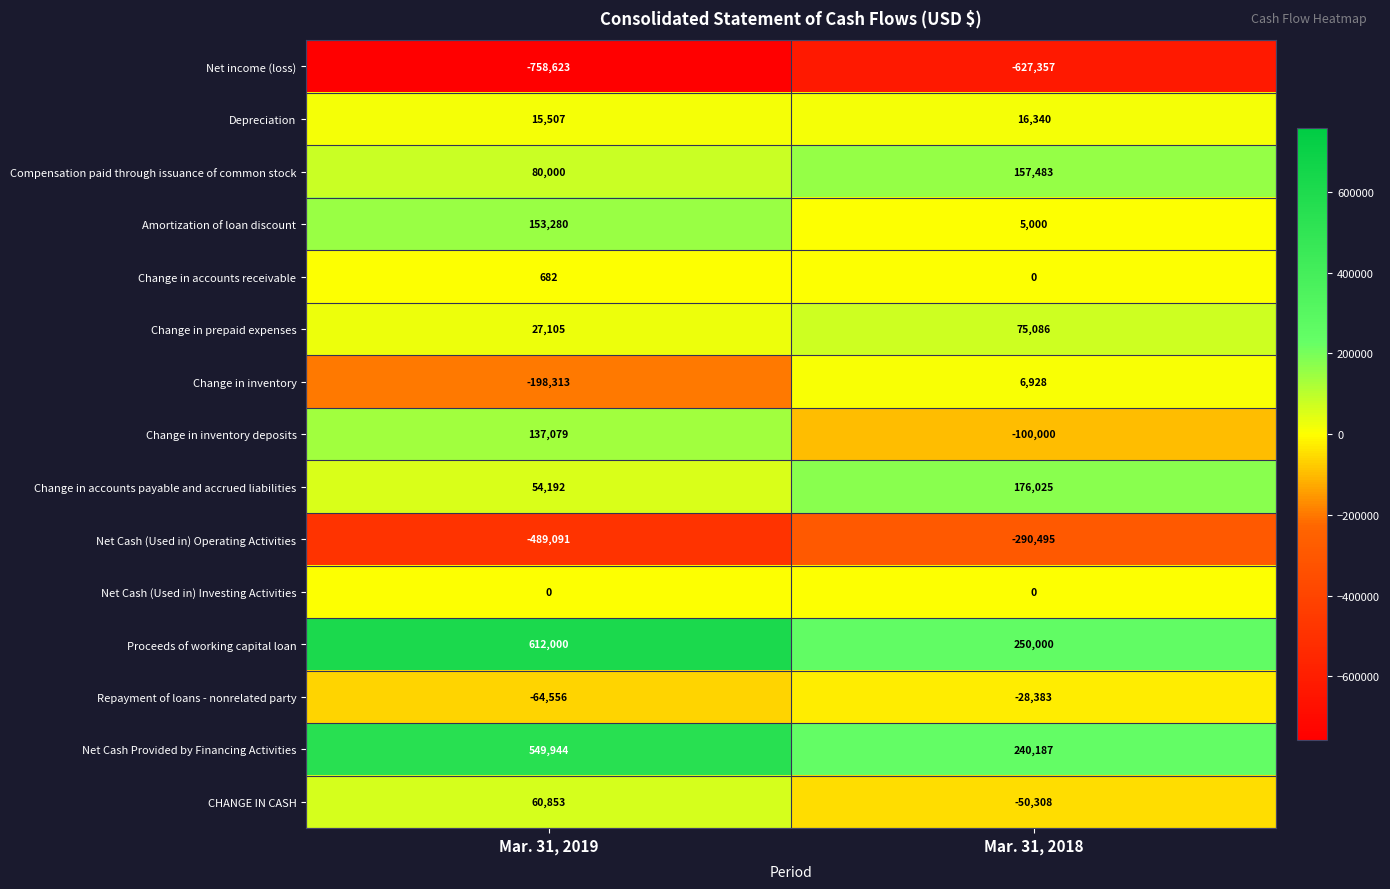

What value does the Amortization of loan discount series have at Mar. 31, 2018, to the nearest 10?

5000